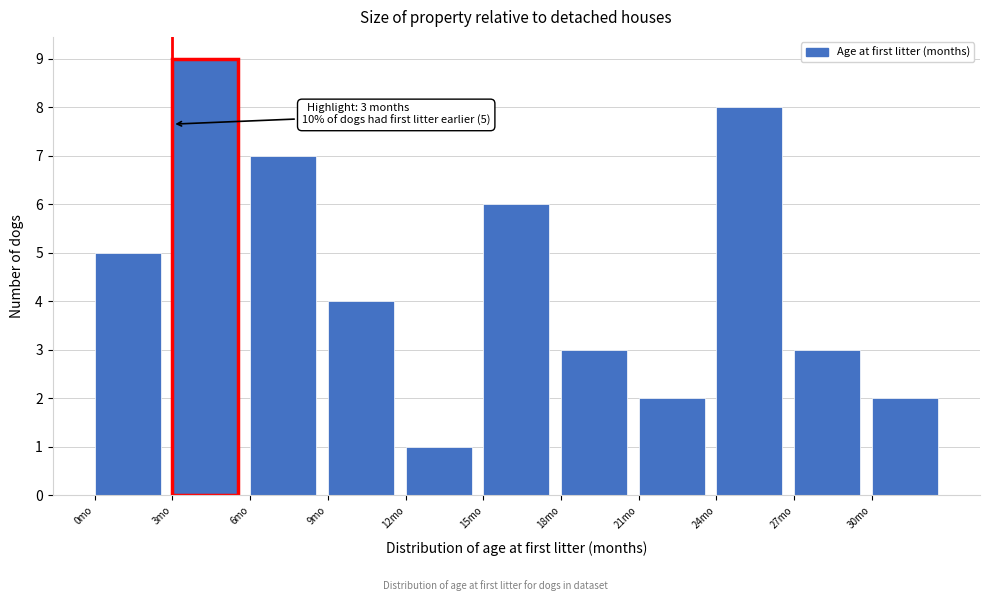

Which range on the x-axis has the tallest bar?

3 to 6